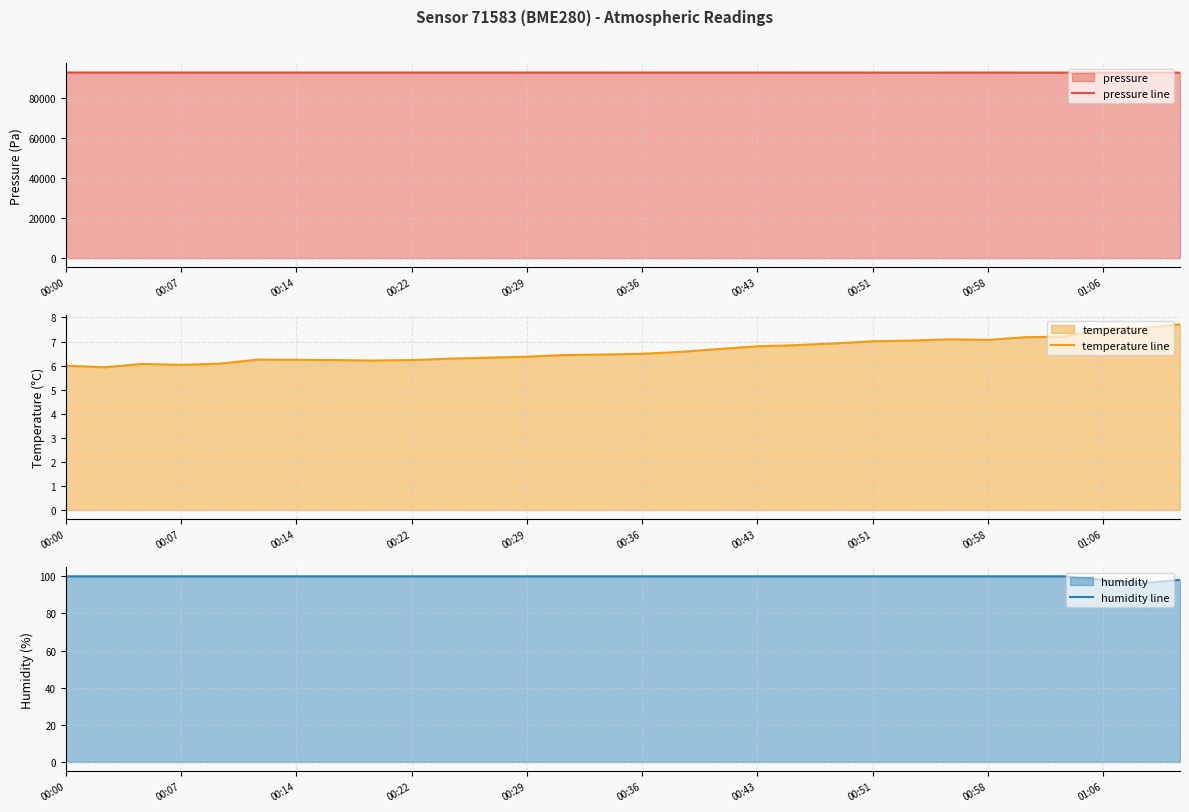

Reading left to right, extract all data points from this chart.

pressure line: 92570.1	92566.4	92568.5	92565.4	92560.7	92556.5	92560.0	92557.6	92562.9	92557.6	92555.2	92560.1	92558.8	92557.3	92552.8	92552.5	92555.2	92559.2	92559.9	92552.5	92549.2	92541.5	92534.2	92547.5	92549.5	92542.4	92538.7	92525.0	92499.8	92500.8
temperature line: 6.0	5.9	6.1	6.0	6.1	6.2	6.2	6.2	6.2	6.2	6.3	6.3	6.4	6.4	6.5	6.5	6.6	6.7	6.8	6.8	6.9	7.0	7.0	7.1	7.1	7.2	7.2	7.5	7.6	7.7
humidity line: 100.0	100.0	100.0	100.0	100.0	100.0	100.0	100.0	100.0	100.0	100.0	100.0	100.0	100.0	100.0	100.0	100.0	100.0	100.0	100.0	100.0	100.0	100.0	100.0	100.0	100.0	100.0	98.1	96.2	98.1